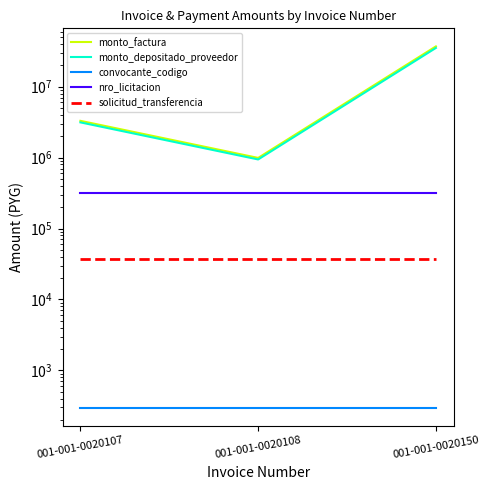

Reading left to right, extract all data points from this chart.

monto_factura: 001-001-0020107=3300000	001-001-0020108=990000	001-001-0020150=37000000
monto_depositado_proveedor: 001-001-0020107=3138240	001-001-0020108=941472	001-001-0020150=35186327
convocante_codigo: 001-001-0020107=298	001-001-0020108=298	001-001-0020150=298
nro_licitacion: 001-001-0020107=318708	001-001-0020108=318708	001-001-0020150=318708
solicitud_transferencia: 001-001-0020107=37161	001-001-0020108=37161	001-001-0020150=37161